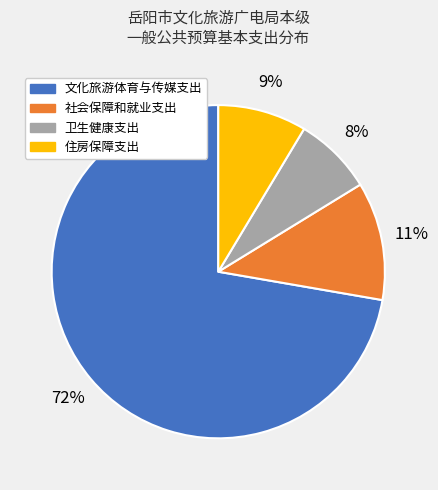

Which slice is the largest?

文化旅游体育与传媒支出